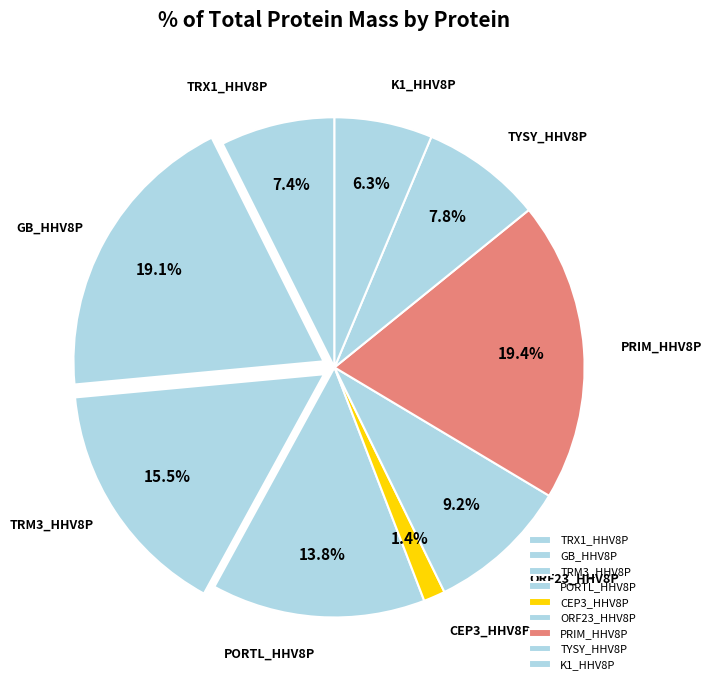

To the nearest percent, what is the difference between the largest and smallest slice percentages?

18%